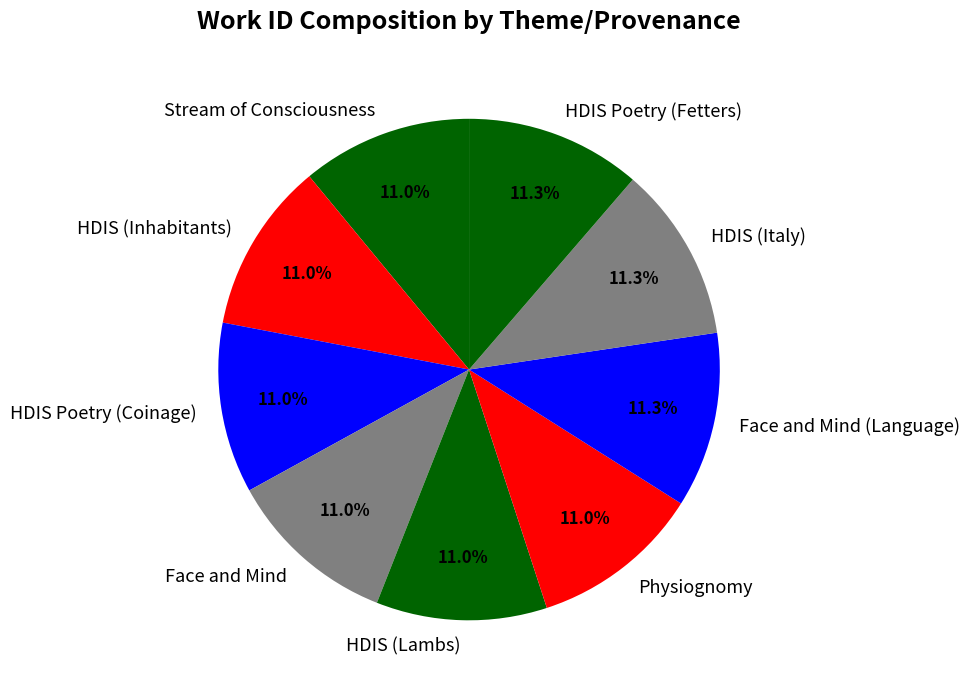

Count the number of slices in the pie.

9